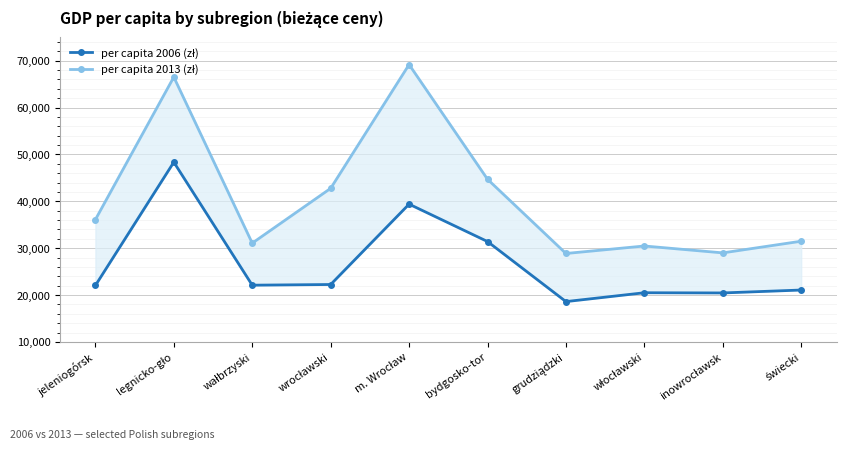

True or false: per capita 2006 (zł) and per capita 2013 (zł) cross at least once.

False